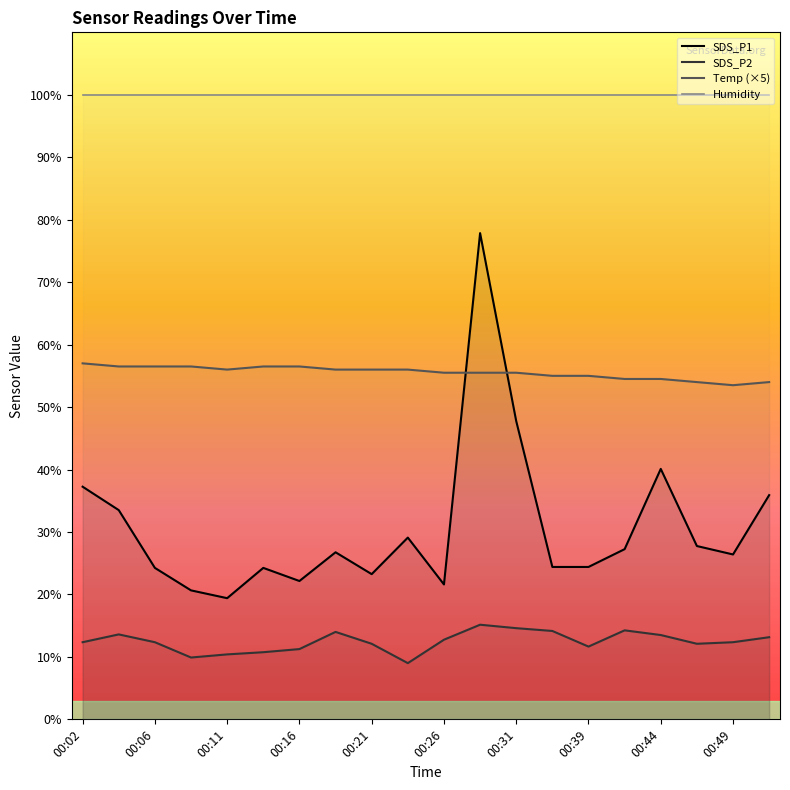

Read the SDS_P2 value at 00:21.

12.1